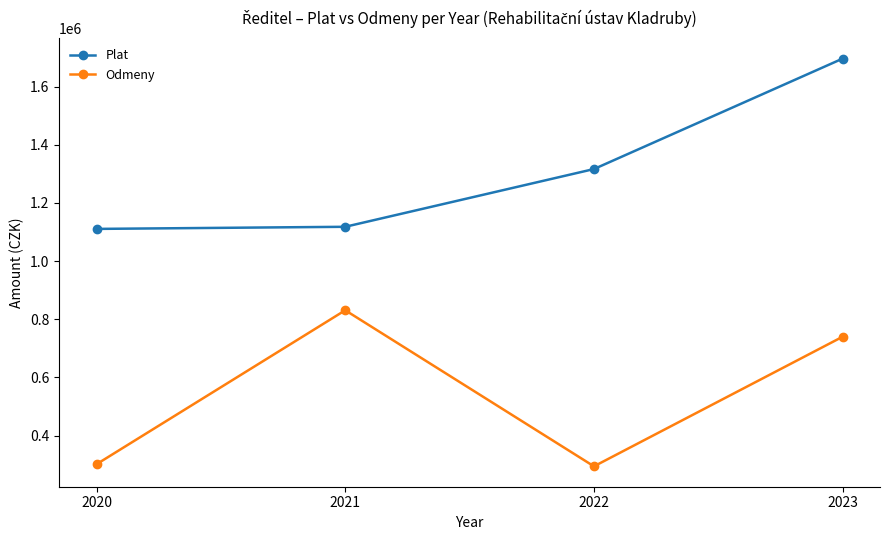

The Plat series shows 1118007 at 2021. True or false?

True